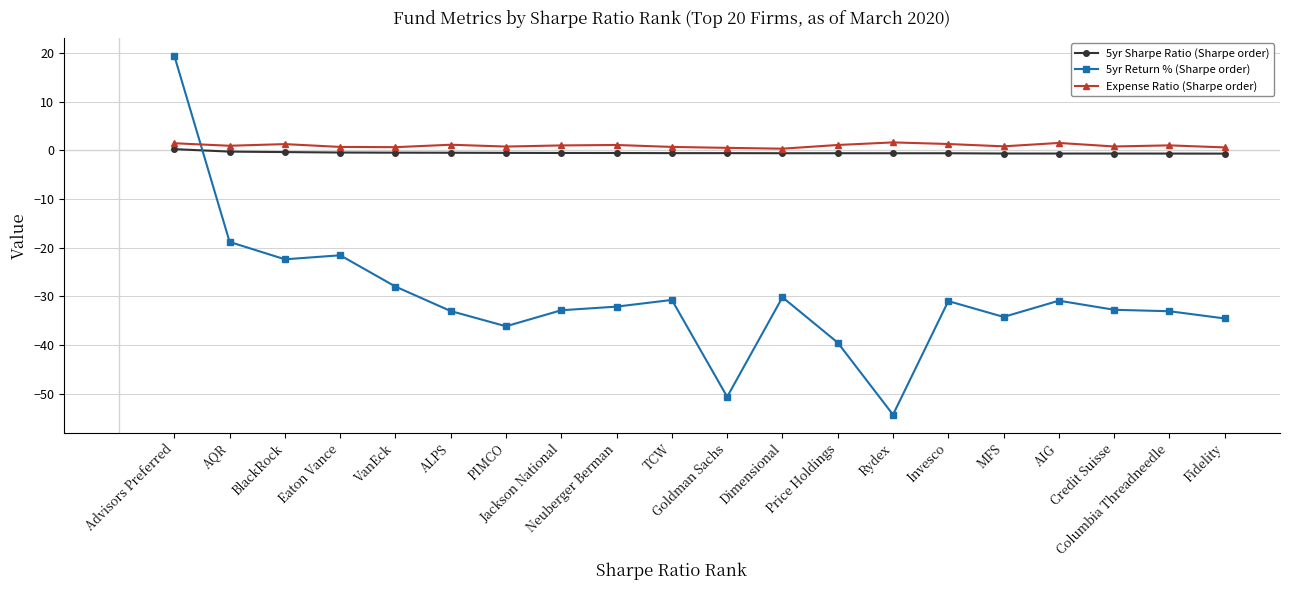

At which label is 5yr Return % (Sharpe order) closest to -17?

AQR